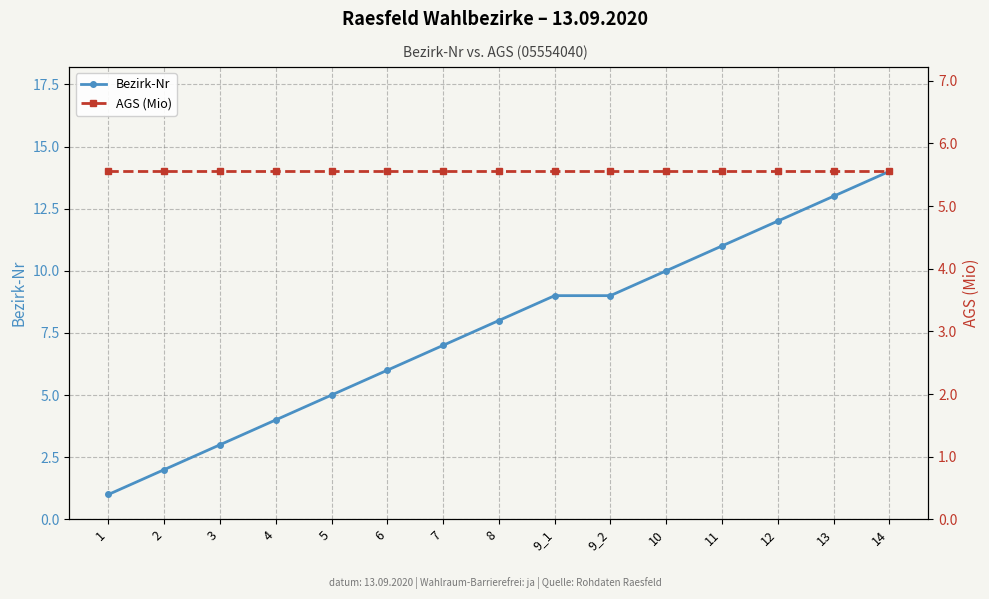

At which label does Bezirk-Nr reach its minimum?

1